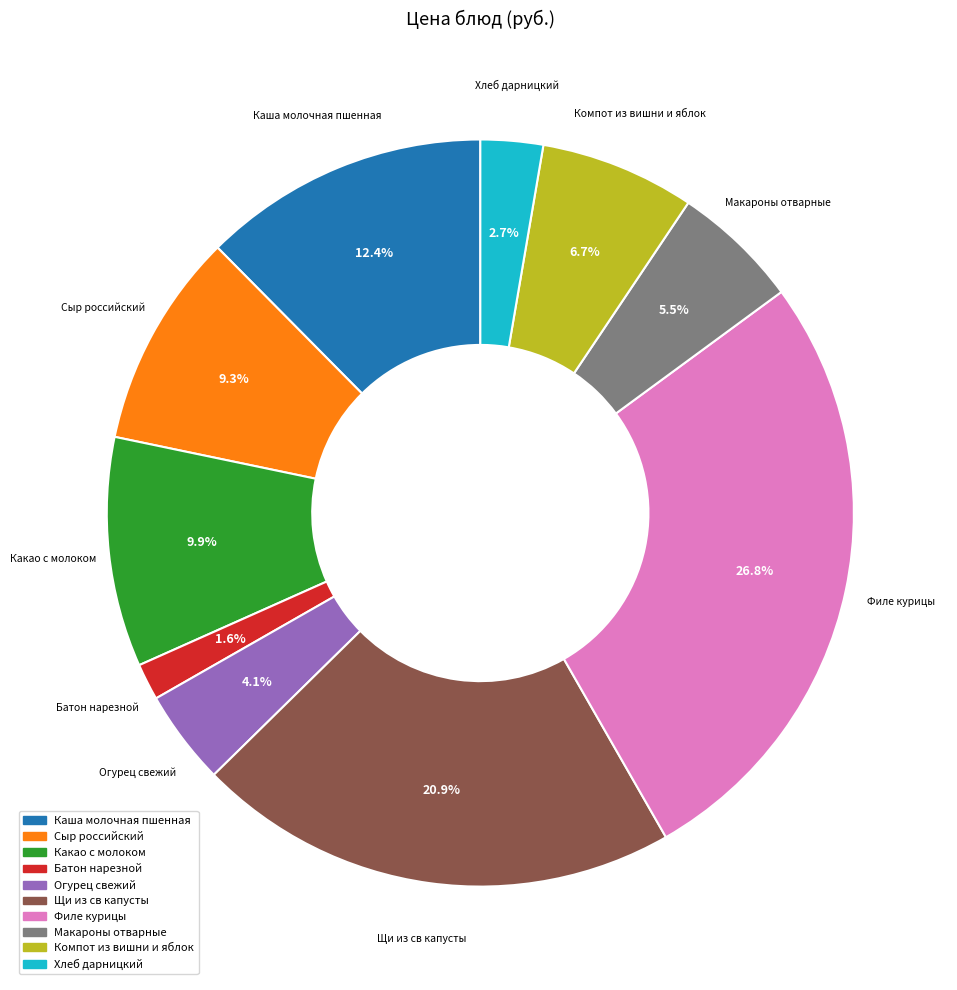

To the nearest percent, what percentage of the pie is Филе курицы?

27%